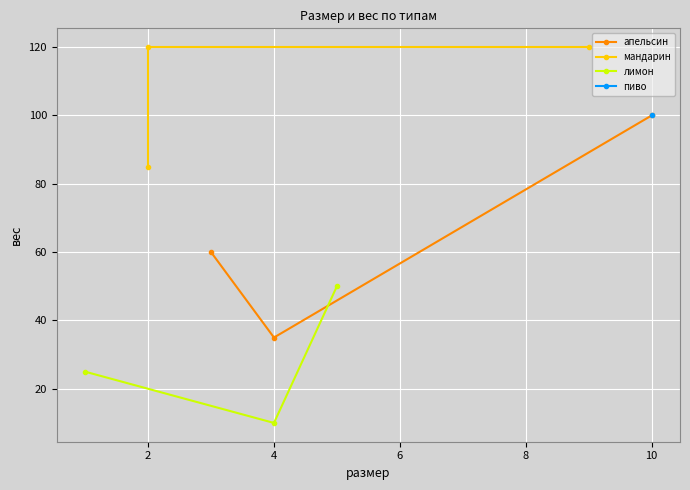

How many lines are shown in the chart?

3